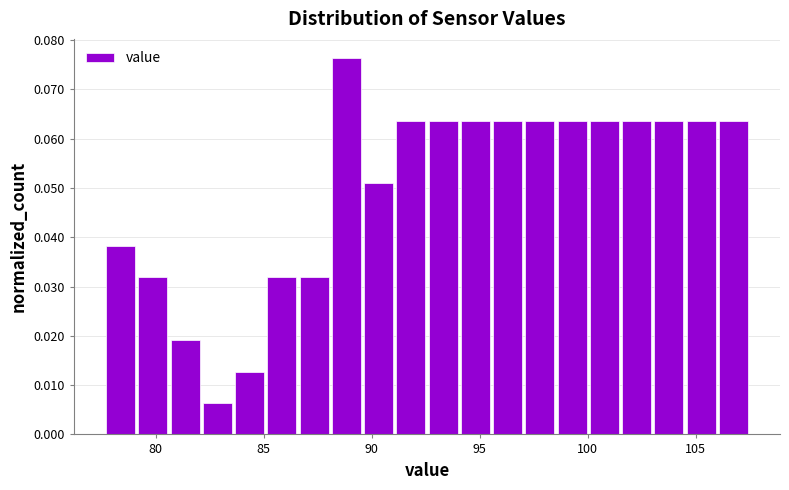

Read against the x-axis, roughly where is the centre of the tallest bar?

89.0